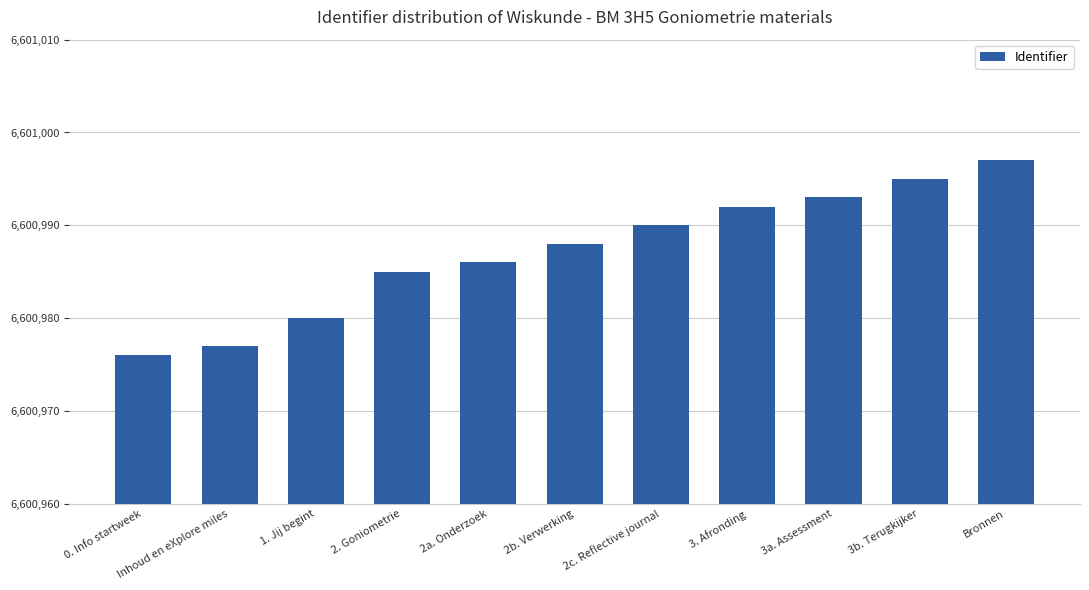

How many bars are there in total?

11